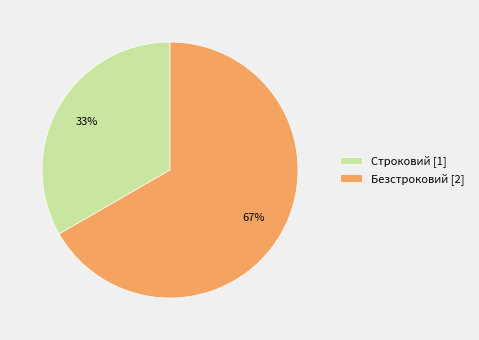

The Безстроковий slice represents 67% of the pie. True or false?

True